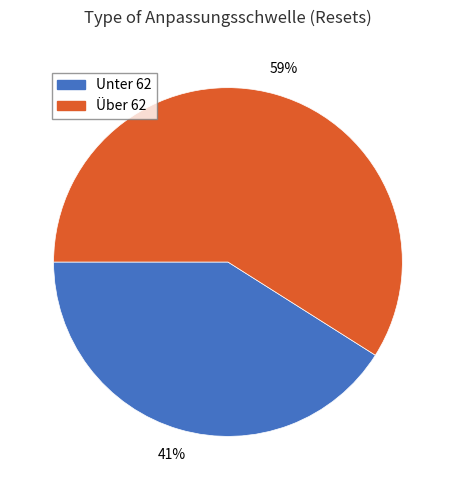

Is there a majority slice in this chart?

Yes